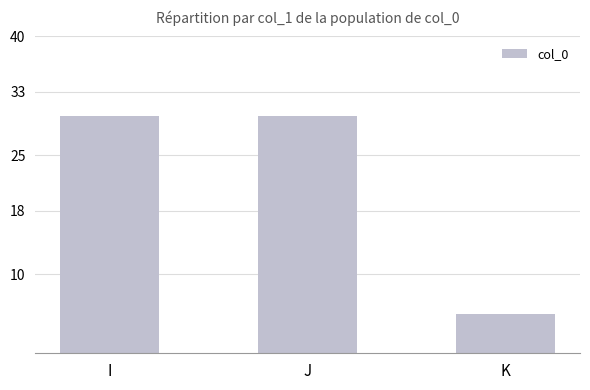

Reading left to right, list all the values displayed in this chart.

30	30	5